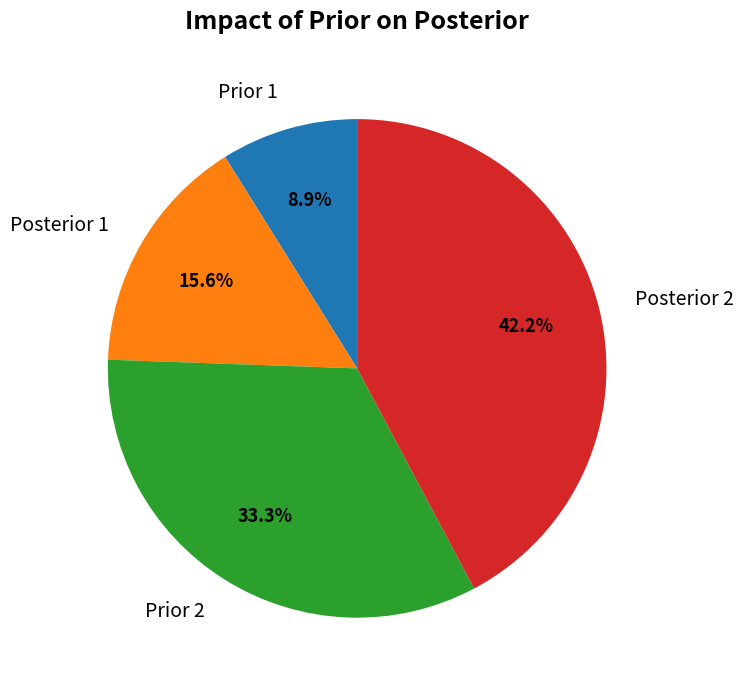

Is there a majority slice in this chart?

No